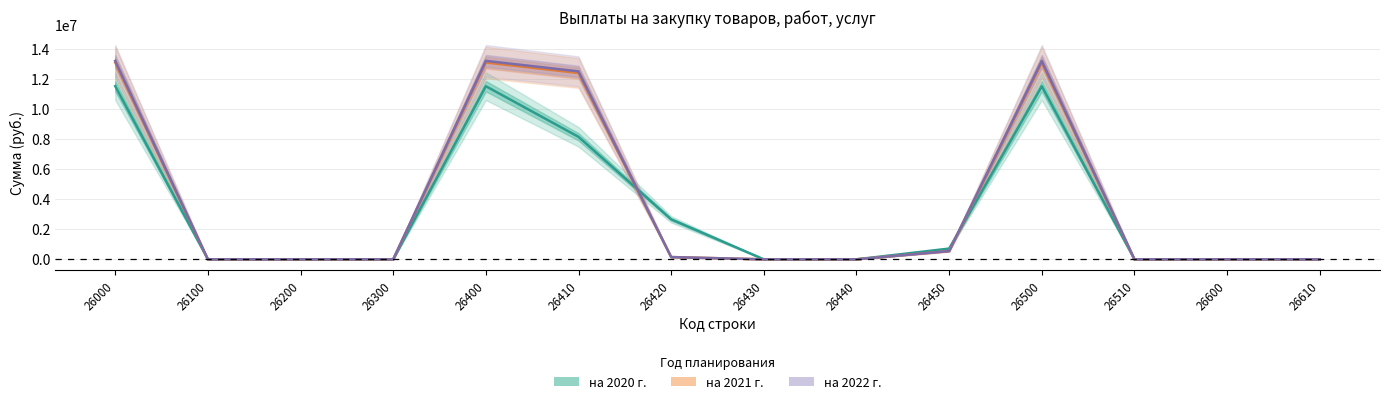

The value of на 2021 г. at 26500 is 7250317.7. True or false?

False